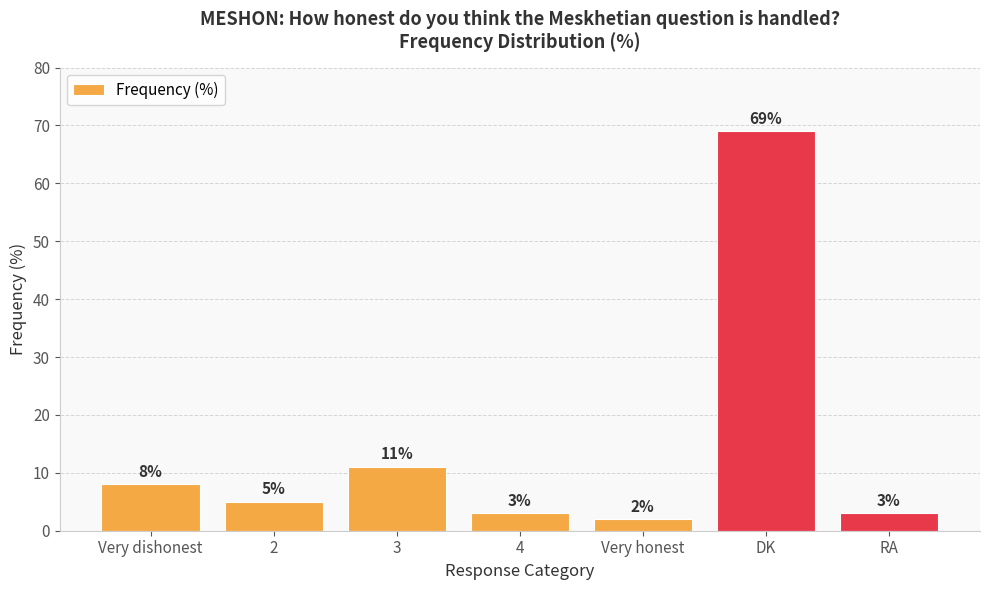

Which category has the lowest value across all series?

Very honest